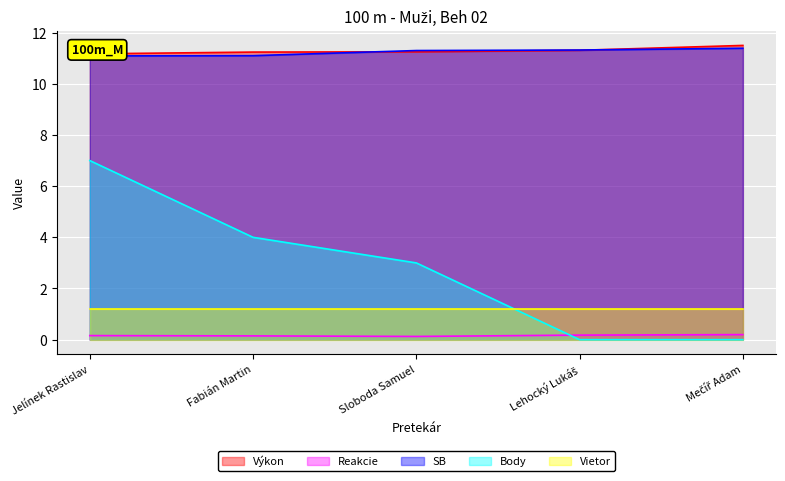

Which series has the largest total across all categories?

Výkon